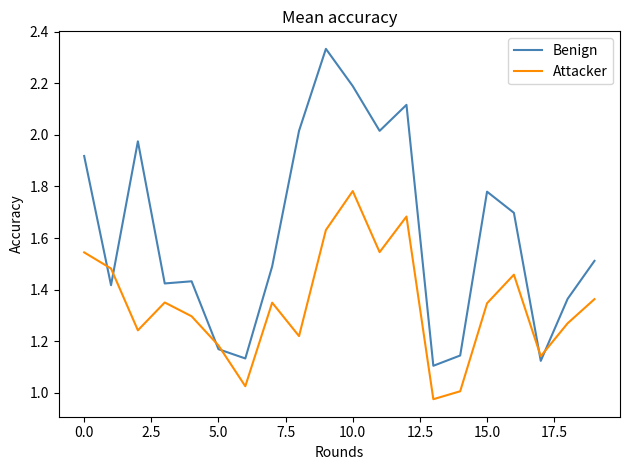

Which series has the largest range (max minus min)?

Benign